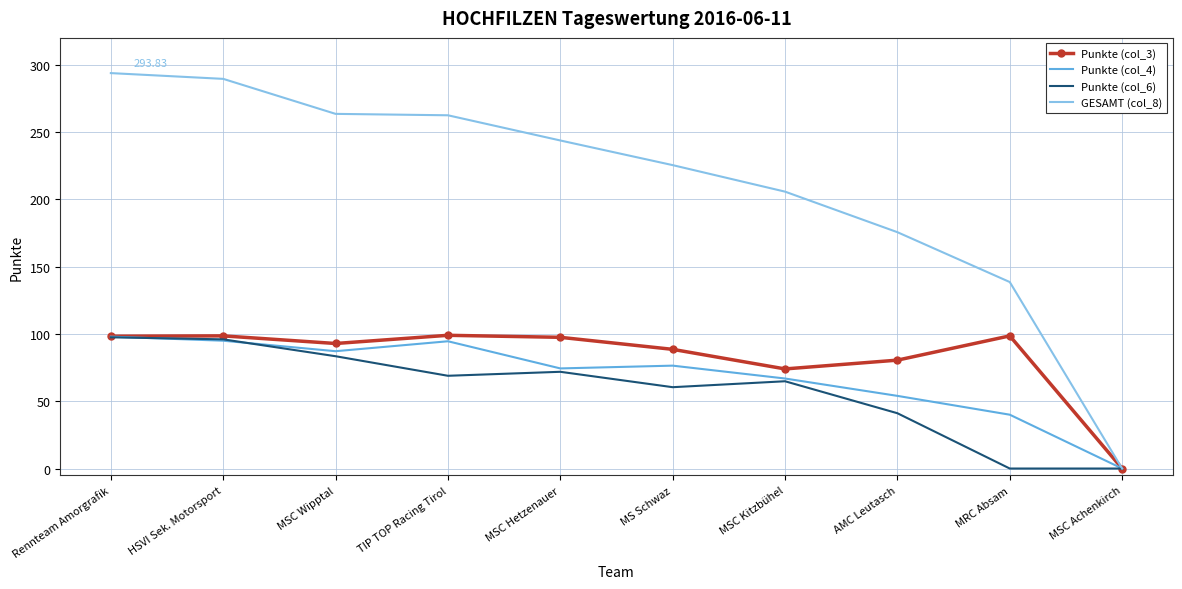

Which series has the largest total across all categories?

GESAMT (col_8)